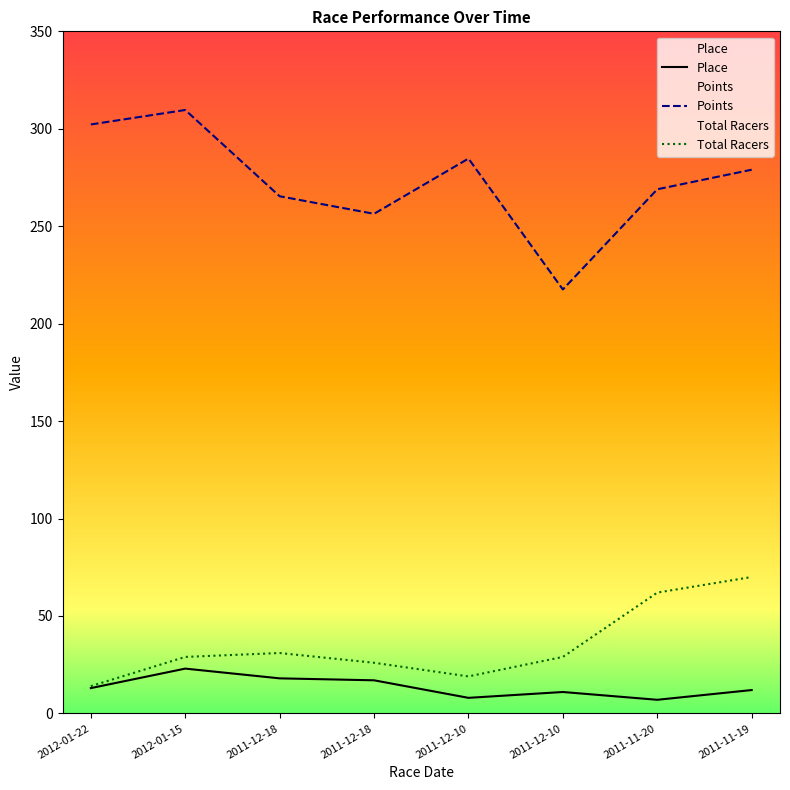

How many lines are shown in the chart?

3